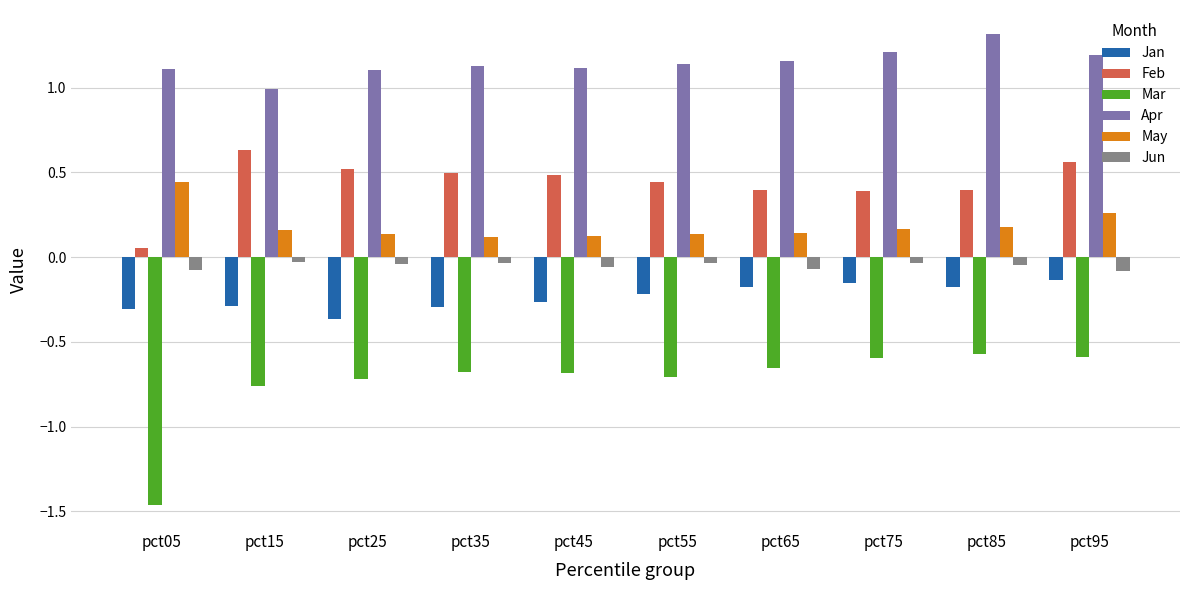

How many distinct data groups are displayed?

6